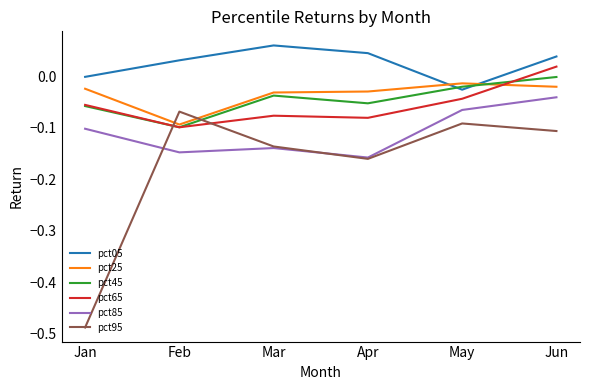

Rank the series at Jun from highest to lowest value.

pct05, pct65, pct45, pct25, pct85, pct95